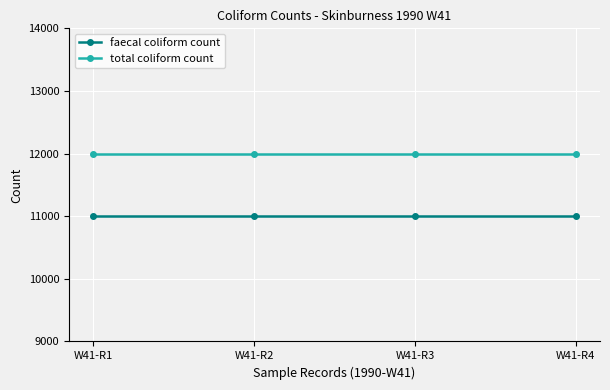

Is this an area chart (filled region under the line)?

No